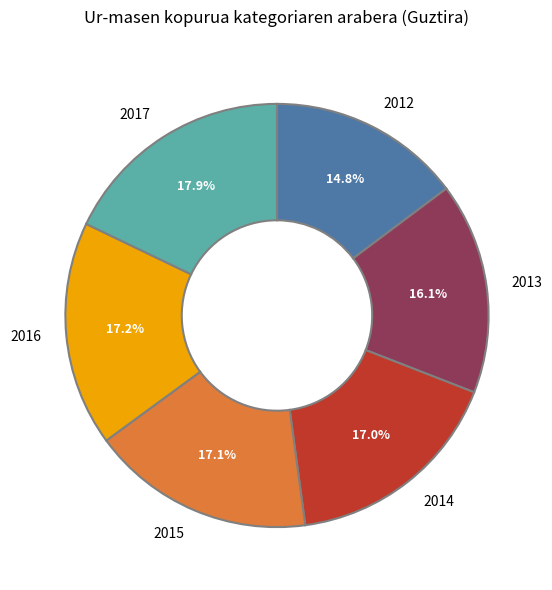

How many segments does this pie chart have?

6